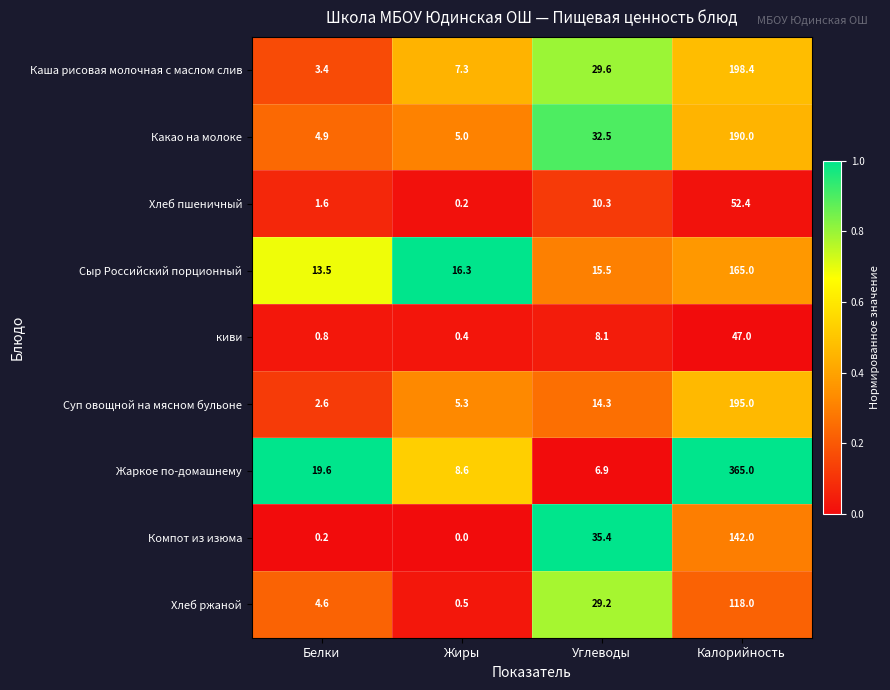

The Суп овощной на мясном бульоне series shows 5.3 at Жиры. True or false?

True